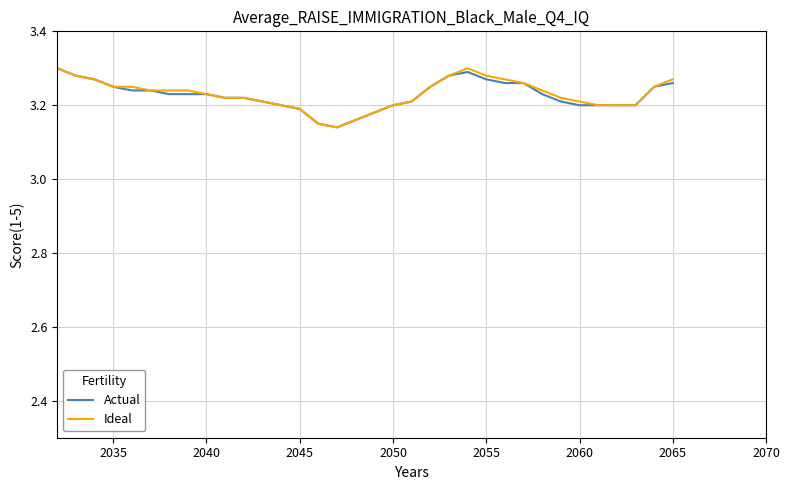

What are all the series names shown in the legend?

Actual, Ideal